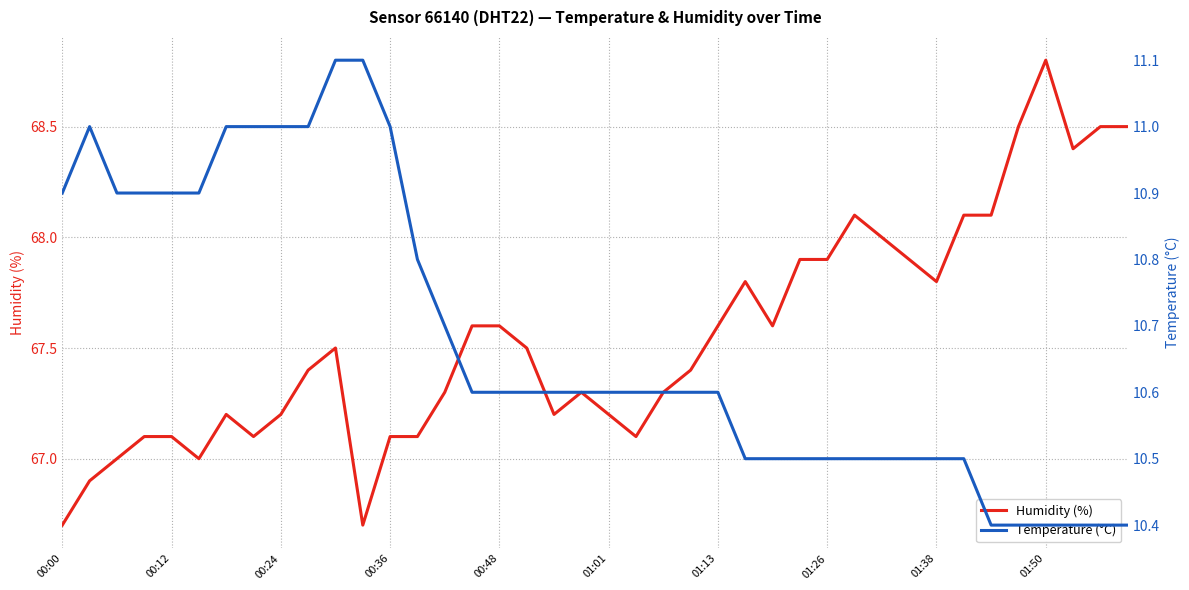

Which category has the highest value in the Humidity (%) series?

01:50